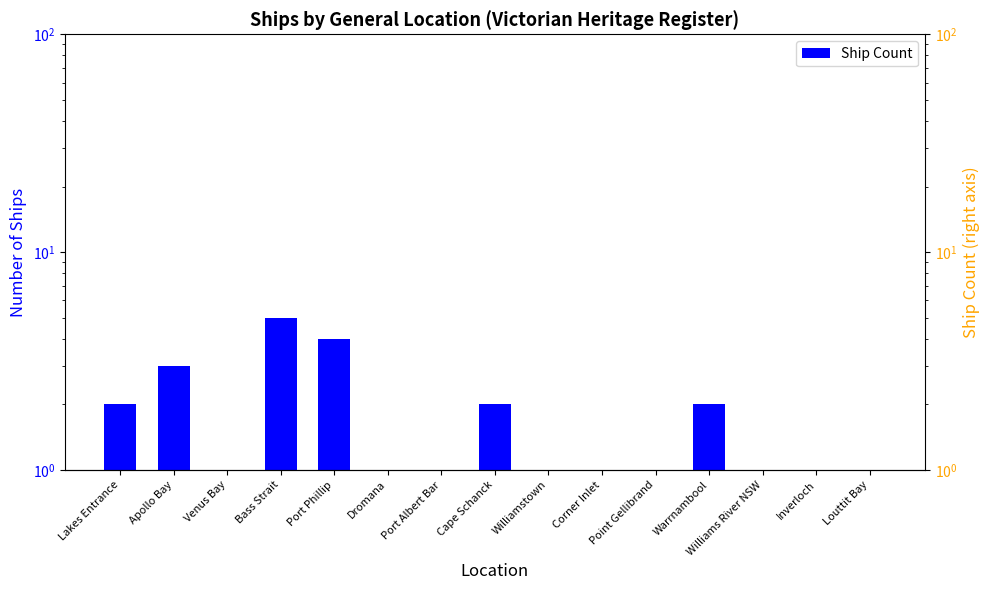

What is the smallest value displayed?

1